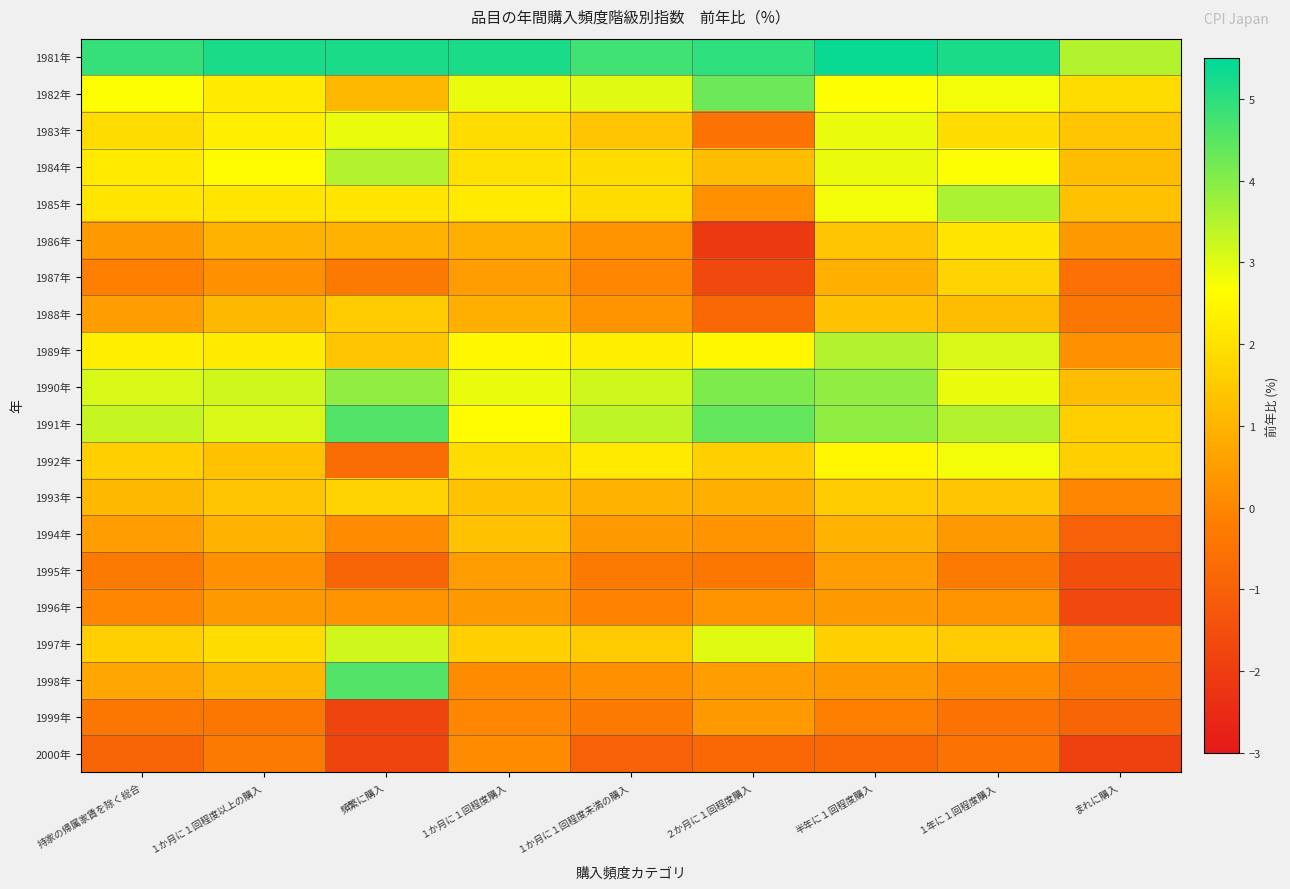

Reading right to left, list all the values displayed in this chart.

1981年: まれに購入=3.5	１年に１回程度購入=5.2	半年に１回程度購入=5.4	２か月に１回程度購入=5.0	１か月に１回程度未満の購入=4.8	１か月に１回程度購入=5.2	頻繁に購入=5.2	１か月に１回程度以上の購入=5.2	持家の帰属家賃を除く総合=4.9
1982年: まれに購入=1.9	１年に１回程度購入=2.8	半年に１回程度購入=2.7	２か月に１回程度購入=4.3	１か月に１回程度未満の購入=3.0	１か月に１回程度購入=2.9	頻繁に購入=1.1	１か月に１回程度以上の購入=2.2	持家の帰属家賃を除く総合=2.7
1983年: まれに購入=1.4	１年に１回程度購入=1.9	半年に１回程度購入=2.9	２か月に１回程度購入=-0.5	１か月に１回程度未満の購入=1.4	１か月に１回程度購入=1.9	頻繁に購入=2.9	１か月に１回程度以上の購入=2.3	持家の帰属家賃を除く総合=1.9
1984年: まれに購入=1.2	１年に１回程度購入=2.7	半年に１回程度購入=2.9	２か月に１回程度購入=1.2	１か月に１回程度未満の購入=1.9	１か月に１回程度購入=2.0	頻繁に購入=3.5	１か月に１回程度以上の購入=2.6	持家の帰属家賃を除く総合=2.2
1985年: まれに購入=1.3	１年に１回程度購入=3.6	半年に１回程度購入=2.8	２か月に１回程度購入=0.2	１か月に１回程度未満の購入=1.9	１か月に１回程度購入=2.2	頻繁に購入=2.1	１か月に１回程度以上の購入=2.1	持家の帰属家賃を除く総合=2.1
1986年: まれに購入=0.4	１年に１回程度購入=2.1	半年に１回程度購入=1.4	２か月に１回程度購入=-2.1	１か月に１回程度未満の購入=0.3	１か月に１回程度購入=0.9	頻繁に購入=1.0	１か月に１回程度以上の購入=1.0	持家の帰属家賃を除く総合=0.4
1987年: まれに購入=-0.6	１年に１回程度購入=1.7	半年に１回程度購入=0.9	２か月に１回程度購入=-1.7	１か月に１回程度未満の購入=0.0	１か月に１回程度購入=0.5	頻繁に購入=-0.3	１か月に１回程度以上の購入=0.2	持家の帰属家賃を除く総合=-0.2
1988年: まれに購入=-0.4	１年に１回程度購入=1.2	半年に１回程度購入=1.3	２か月に１回程度購入=-0.8	１か月に１回程度未満の購入=0.3	１か月に１回程度購入=0.9	頻繁に購入=1.5	１か月に１回程度以上の購入=1.1	持家の帰属家賃を除く総合=0.5
1989年: まれに購入=0.2	１年に１回程度購入=3.1	半年に１回程度購入=3.5	２か月に１回程度購入=2.5	１か月に１回程度未満の購入=2.3	１か月に１回程度購入=2.5	頻繁に購入=1.4	１か月に１回程度以上の購入=2.2	持家の帰属家賃を除く総合=2.3
1990年: まれに購入=1.2	１年に１回程度購入=2.9	半年に１回程度購入=3.9	２か月に１回程度購入=4.1	１か月に１回程度未満の購入=3.2	１か月に１回程度購入=2.9	頻繁に購入=3.9	１か月に１回程度以上の購入=3.2	持家の帰属家賃を除く総合=3.1
1991年: まれに購入=1.6	１年に１回程度購入=3.5	半年に１回程度購入=3.9	２か月に１回程度購入=4.4	１か月に１回程度未満の購入=3.4	１か月に１回程度購入=2.6	頻繁に購入=4.6	１か月に１回程度以上の購入=3.1	持家の帰属家賃を除く総合=3.3
1992年: まれに購入=1.6	１年に１回程度購入=2.8	半年に１回程度購入=2.5	２か月に１回程度購入=1.6	１か月に１回程度未満の購入=2.2	１か月に１回程度購入=1.9	頻繁に購入=-0.7	１か月に１回程度以上の購入=1.3	持家の帰属家賃を除く総合=1.6
1993年: まれに購入=0.0	１年に１回程度購入=1.4	半年に１回程度購入=1.5	２か月に１回程度購入=0.9	１か月に１回程度未満の購入=1.0	１か月に１回程度購入=1.3	頻繁に購入=1.7	１か月に１回程度以上の購入=1.4	持家の帰属家賃を除く総合=1.1
1994年: まれに購入=-1.0	１年に１回程度購入=0.4	半年に１回程度購入=1.0	２か月に１回程度購入=0.3	１か月に１回程度未満の購入=0.4	１か月に１回程度購入=1.3	頻繁に購入=0.1	１か月に１回程度以上の購入=1.0	持家の帰属家賃を除く総合=0.5
1995年: まれに購入=-1.5	１年に１回程度購入=-0.3	半年に１回程度購入=0.5	２か月に１回程度購入=-0.4	１か月に１回程度未満の購入=-0.3	１か月に１回程度購入=0.5	頻繁に購入=-0.9	１か月に１回程度以上の購入=0.2	持家の帰属家賃を除く総合=-0.3
1996年: まれに購入=-1.7	１年に１回程度購入=0.3	半年に１回程度購入=0.4	２か月に１回程度購入=0.3	１か月に１回程度未満の購入=-0.1	１か月に１回程度購入=0.4	頻繁に購入=0.3	１か月に１回程度以上の購入=0.4	持家の帰属家賃を除く総合=0.0
1997年: まれに購入=-0.1	１年に１回程度購入=1.5	半年に１回程度購入=1.6	２か月に１回程度購入=3.0	１か月に１回程度未満の購入=1.5	１か月に１回程度購入=1.6	頻繁に購入=3.2	１か月に１回程度以上の購入=1.9	持家の帰属家賃を除く総合=1.6
1998年: まれに購入=-0.4	１年に１回程度購入=0.1	半年に１回程度購入=0.4	２か月に１回程度購入=0.5	１か月に１回程度未満の購入=0.2	１か月に１回程度購入=0.1	頻繁に購入=4.6	１か月に１回程度以上の購入=1.1	持家の帰属家賃を除く総合=0.7
1999年: まれに購入=-0.9	１年に１回程度購入=-0.5	半年に１回程度購入=-0.2	２か月に１回程度購入=0.4	１か月に１回程度未満の購入=-0.3	１か月に１回程度購入=0.0	頻繁に購入=-1.8	１か月に１回程度以上の購入=-0.4	持家の帰属家賃を除く総合=-0.4
2000年: まれに購入=-1.9	１年に１回程度購入=-0.5	半年に１回程度購入=-0.8	２か月に１回程度購入=-0.8	１か月に１回程度未満の購入=-1.0	１か月に１回程度購入=0.1	頻繁に購入=-1.8	１か月に１回程度以上の購入=-0.3	持家の帰属家賃を除く総合=-0.9